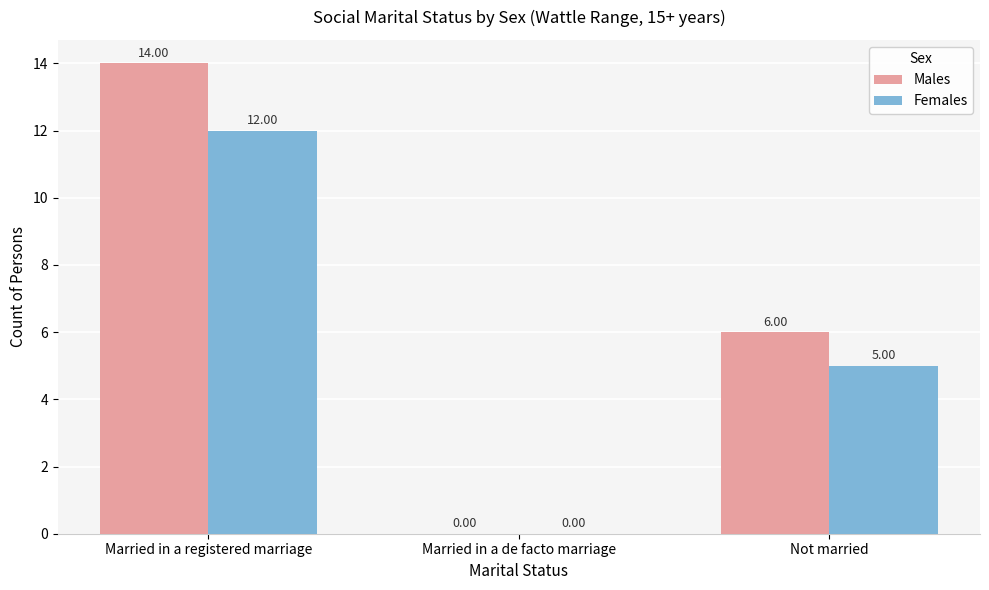

Which series changed the most between Married in a registered marriage and Married in a de facto marriage?

Males